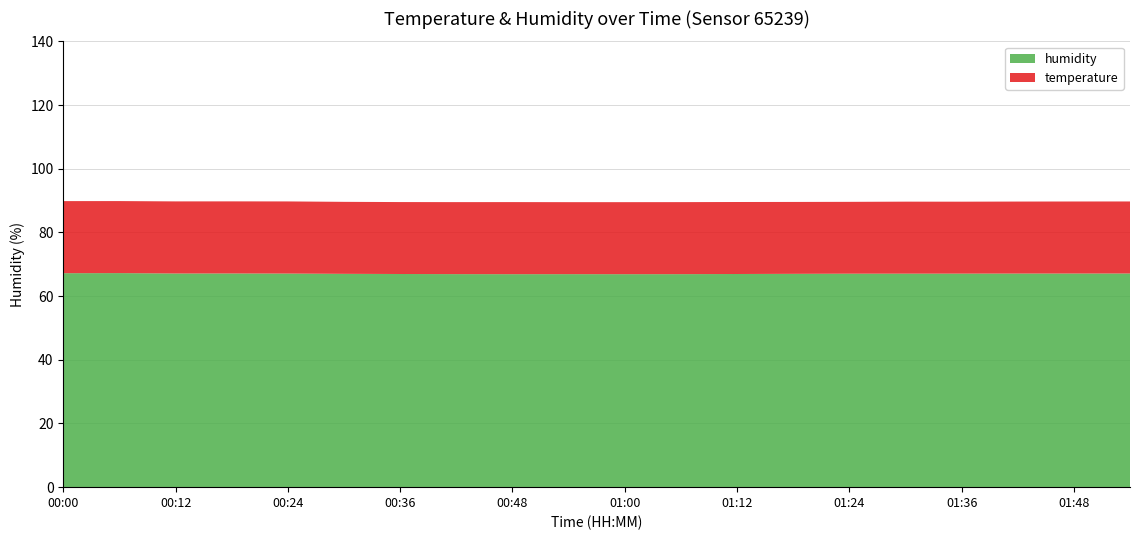

Reading left to right, list all the values displayed in this chart.

temperature: 00:00=22.6	00:06=22.6	00:12=22.6	00:18=22.6	00:24=22.6	00:30=22.6	00:36=22.6	00:42=22.6	00:48=22.6	00:54=22.6	01:00=22.6	01:06=22.6	01:12=22.6	01:18=22.6	01:24=22.6	01:30=22.6	01:36=22.6	01:42=22.6	01:48=22.6	01:54=22.6
humidity: 00:00=67.2	00:06=67.2	00:12=67.1	00:18=67.1	00:24=67.1	00:30=67.0	00:36=66.9	00:42=66.9	00:48=66.9	00:54=66.9	01:00=66.9	01:06=66.9	01:12=66.9	01:18=67.0	01:24=67.0	01:30=67.0	01:36=67.1	01:42=67.1	01:48=67.1	01:54=67.1